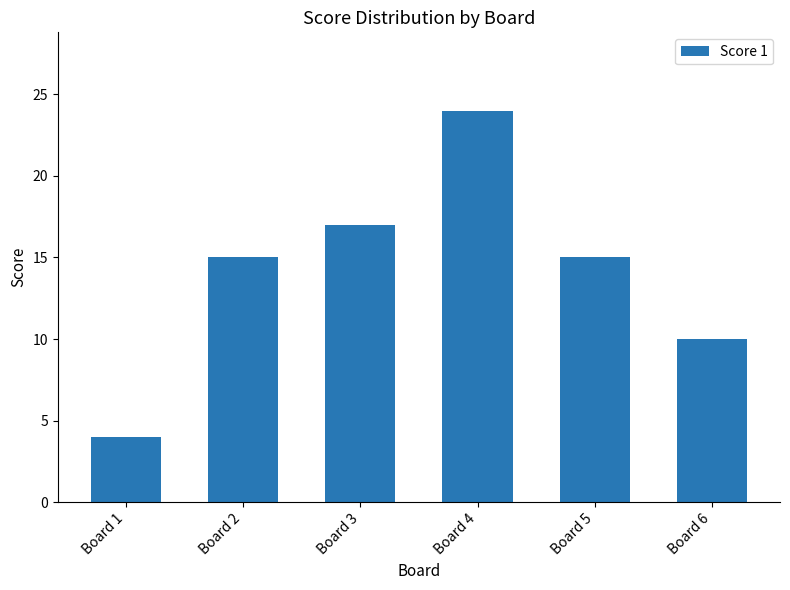

What is the sum of the values at Board 6 and Board 2?

25